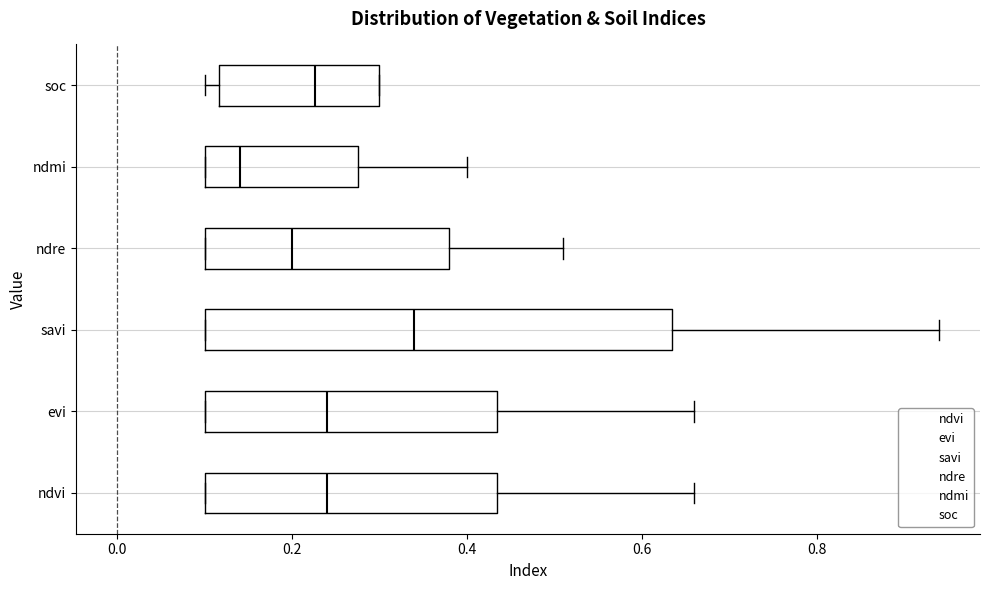

Reading bottom to top, transcribe this box plot: for each box, give where its median line is, the range the box spans, and where its two whiskers end, as read against the x-axis. The values are not printed on the chart, so give them approximately, as read against the axis.

ndvi: median 0.24, box 0.10 to 0.44, whiskers 0.10 to 0.66
evi: median 0.24, box 0.10 to 0.44, whiskers 0.10 to 0.66
savi: median 0.34, box 0.10 to 0.64, whiskers 0.10 to 0.94
ndre: median 0.20, box 0.10 to 0.38, whiskers 0.10 to 0.52
ndmi: median 0.14, box 0.10 to 0.28, whiskers 0.10 to 0.40
soc: median 0.22, box 0.12 to 0.30, whiskers 0.10 to 0.30